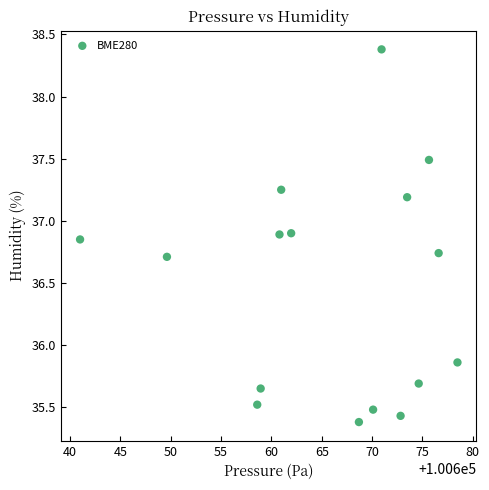

What is the range of Y values (max minus min)?

3.0